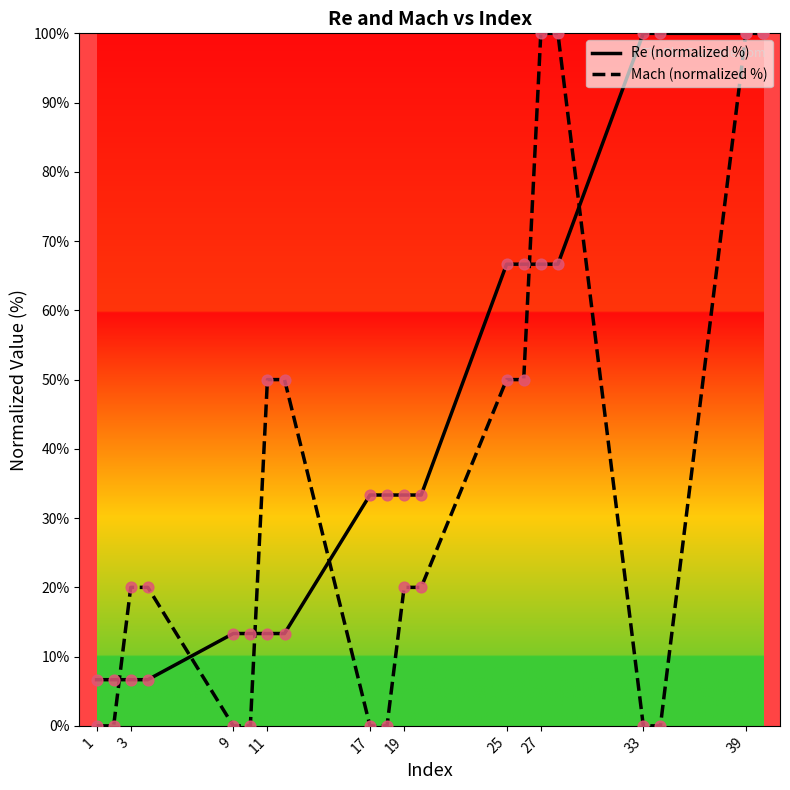

Which series has the largest total across all categories?

Re (normalized %)